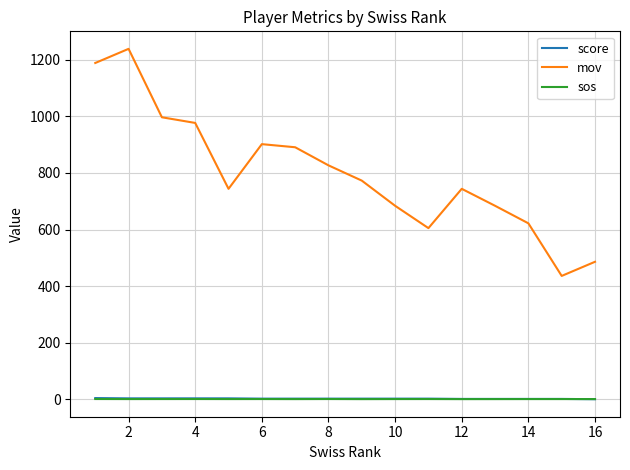

True or false: score and mov cross at least once.

False